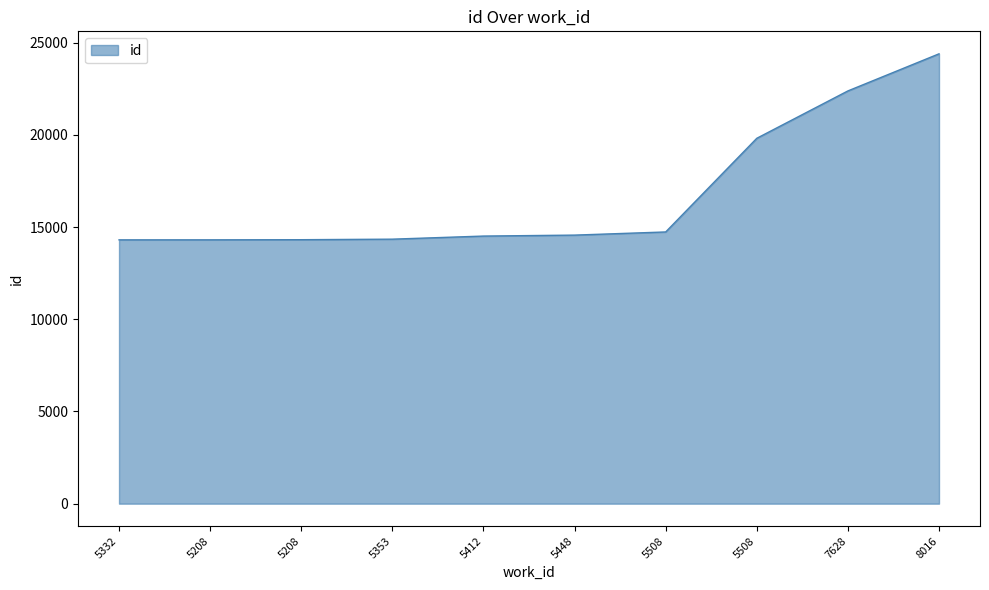

Reading left to right, extract all data points from this chart.

5332=14308	5208=14309	5208=14316	5353=14345	5412=14513	5448=14565	5508=14736	5508=19816	7628=22385	8016=24397